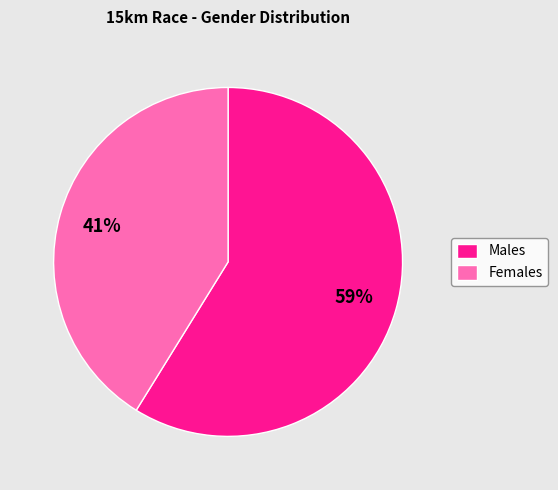

Which category has the biggest portion of the pie?

Males